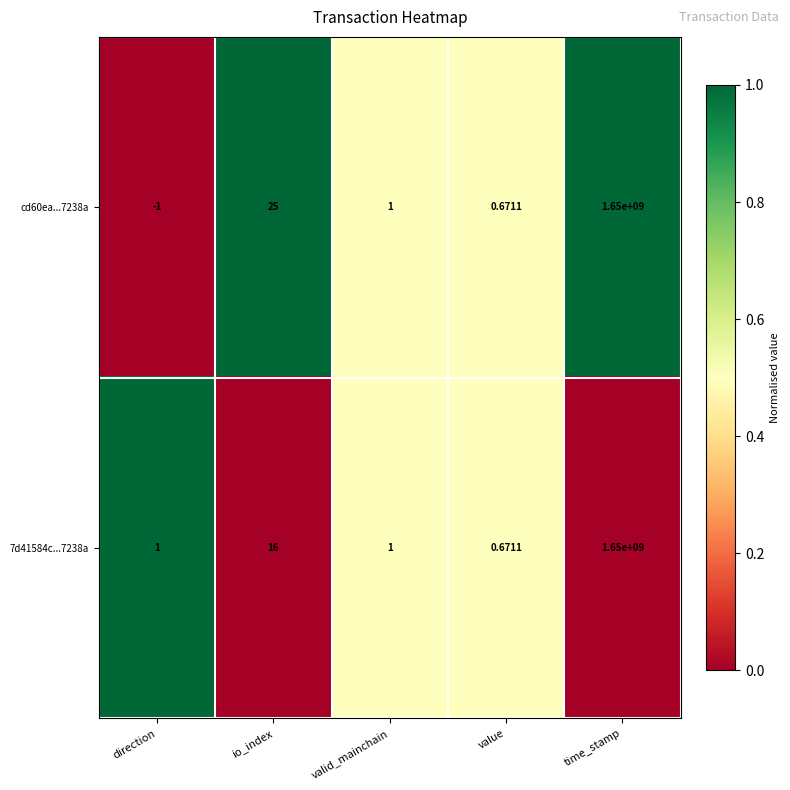

How many series are shown in this chart?

2